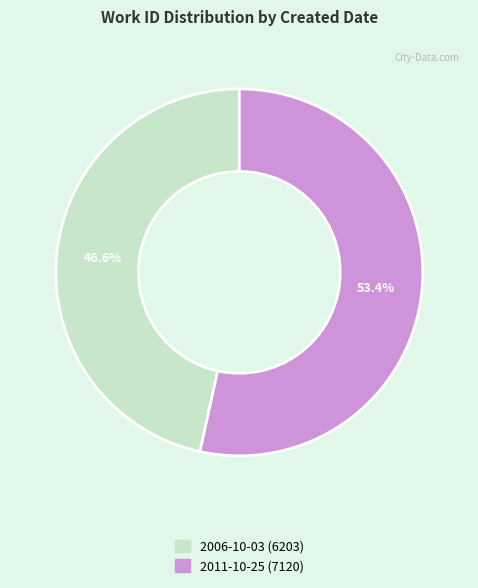

Between 2011-10-25 and 2006-10-03, which is larger?

2011-10-25